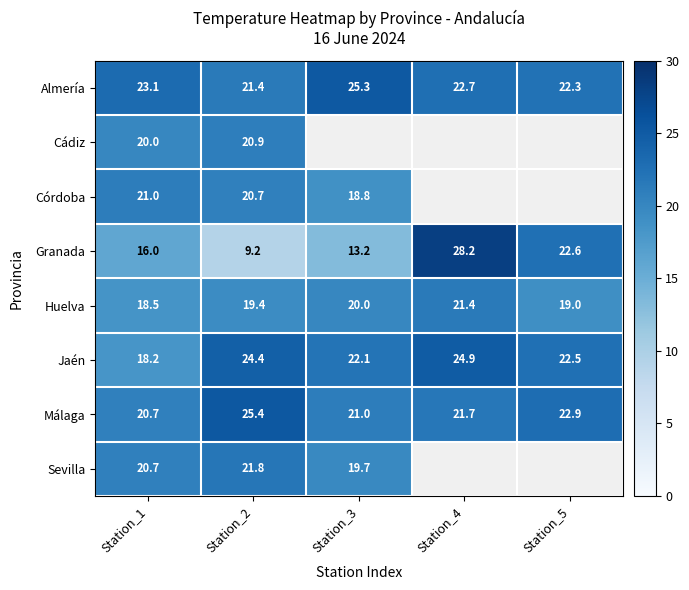

The Málaga series shows 25.4 at Station_2. True or false?

True